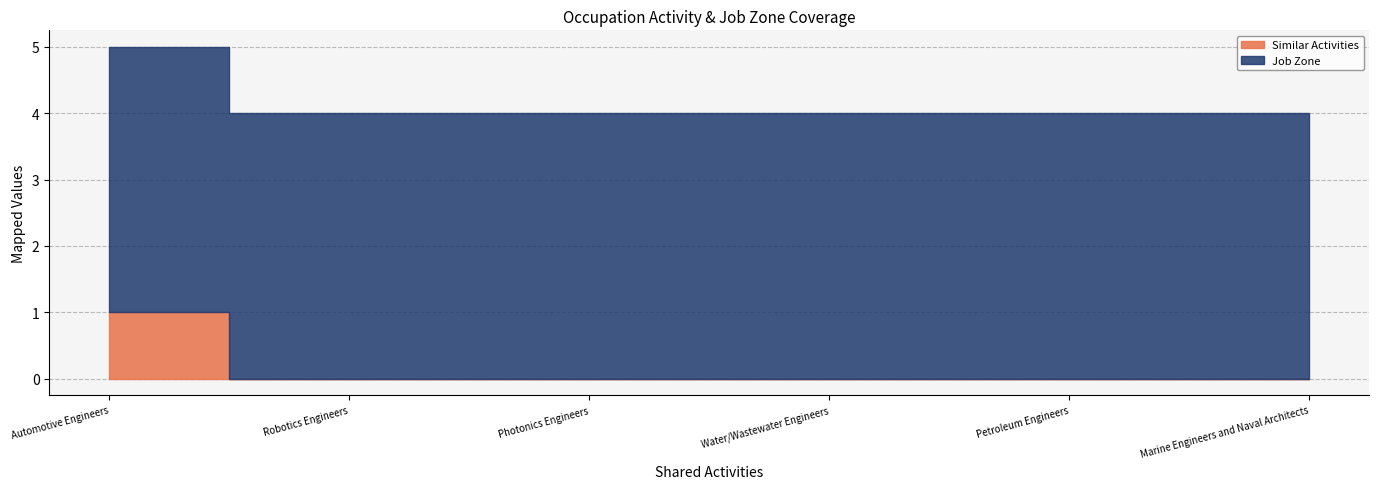

Rank the series by their average value, from lowest to highest.

Similar Activities, Job Zone